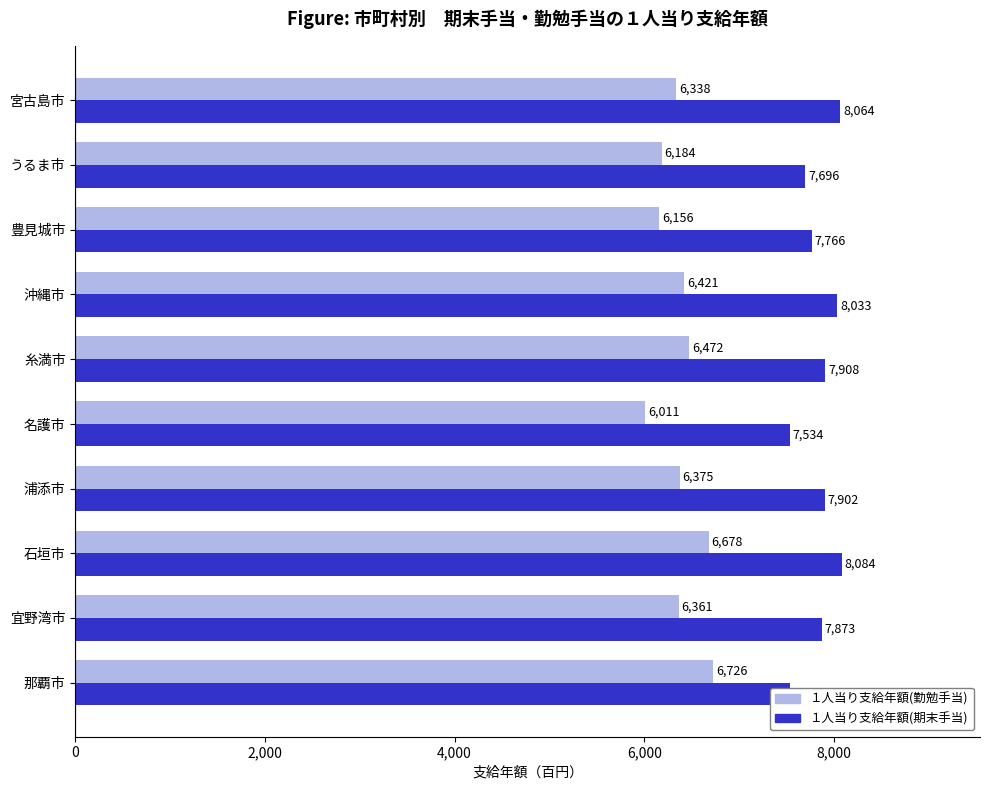

What is the maximum value for １人当り支給年額(期末手当)?

8084